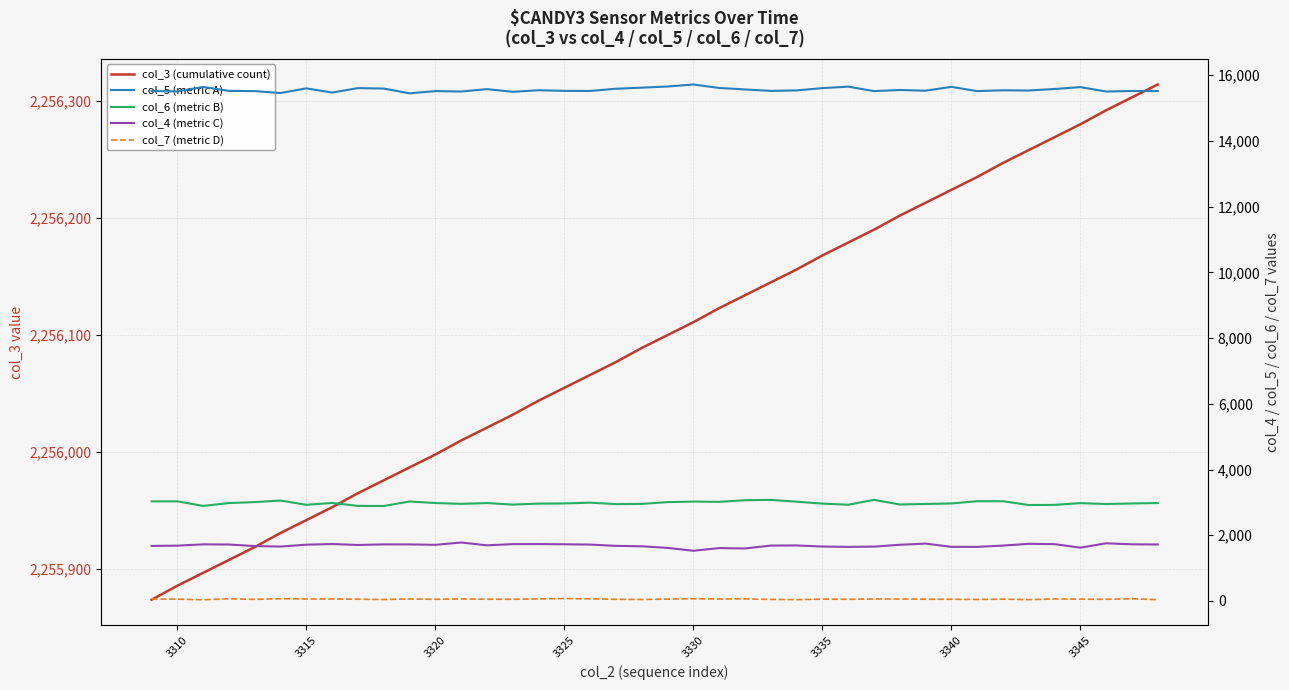

What is the sum of all col_6 (metric B) values?

119209